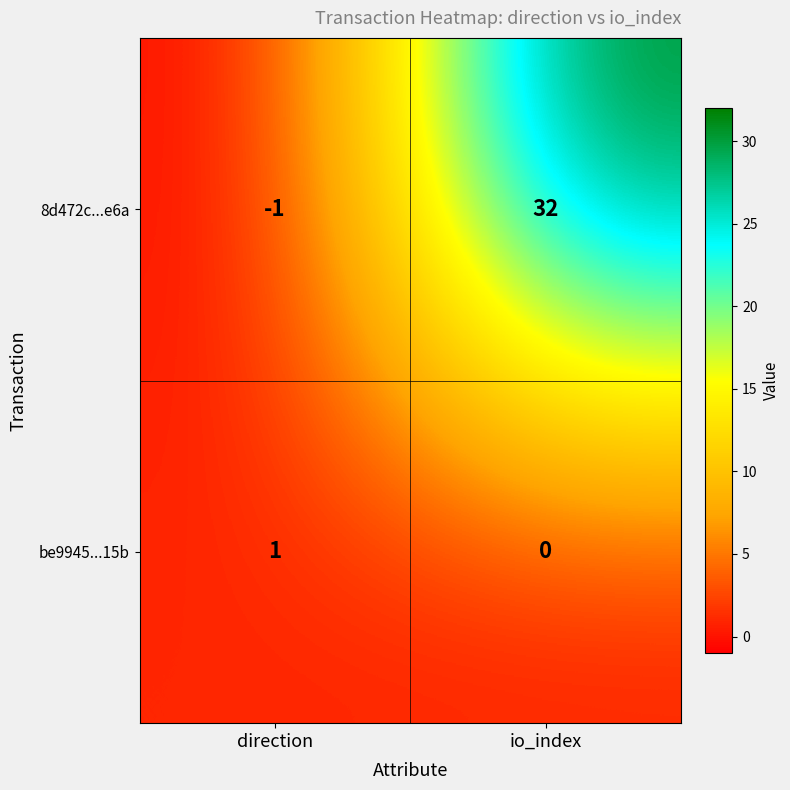

At which category is the sum across all series the highest?

io_index